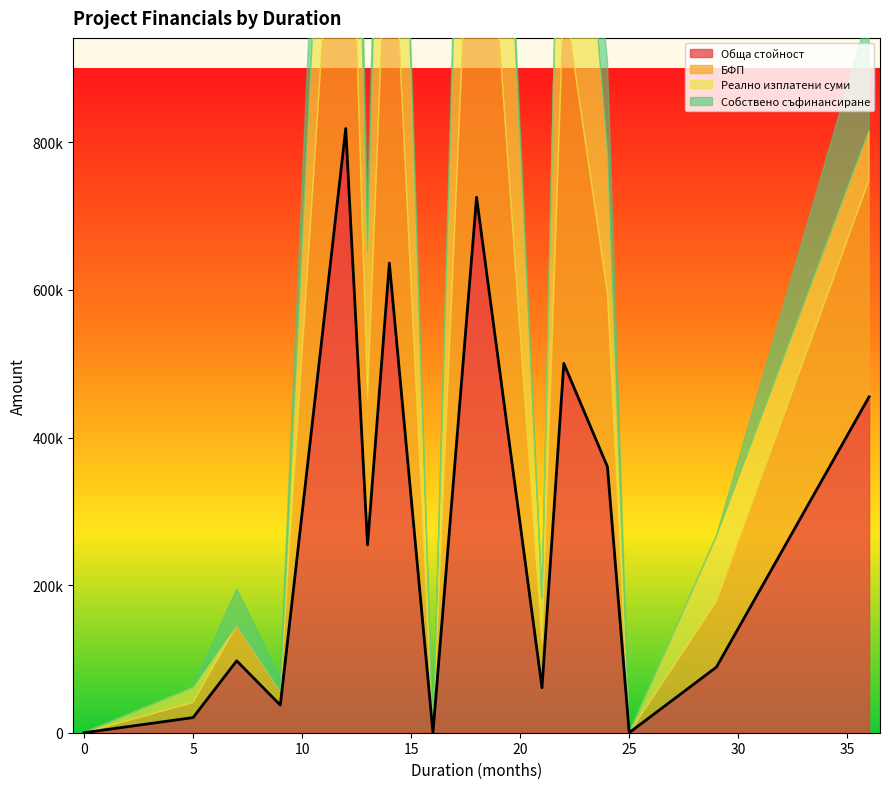

How many lines are shown in the chart?

4